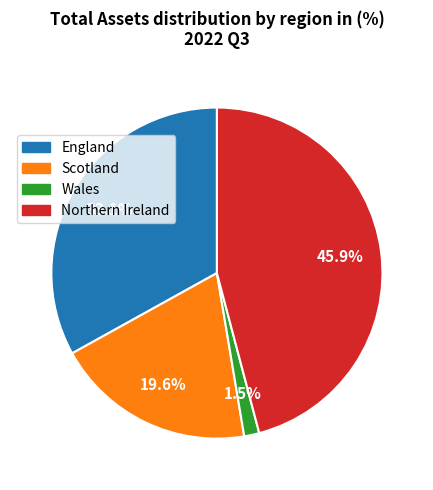

Which slice is the smallest?

Wales